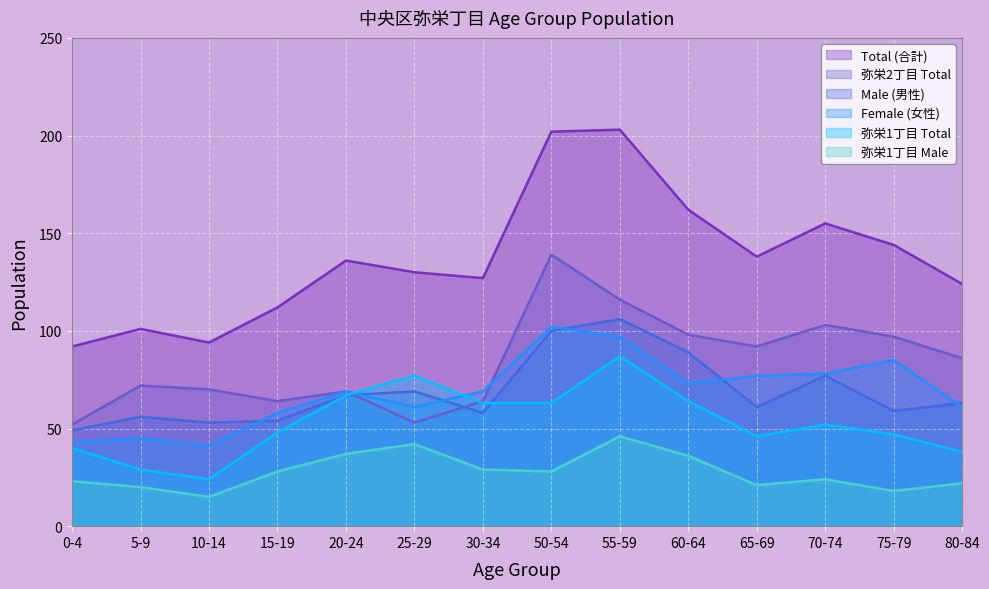

True or false: Male (男性) has a value of 106 at 55-59.

True